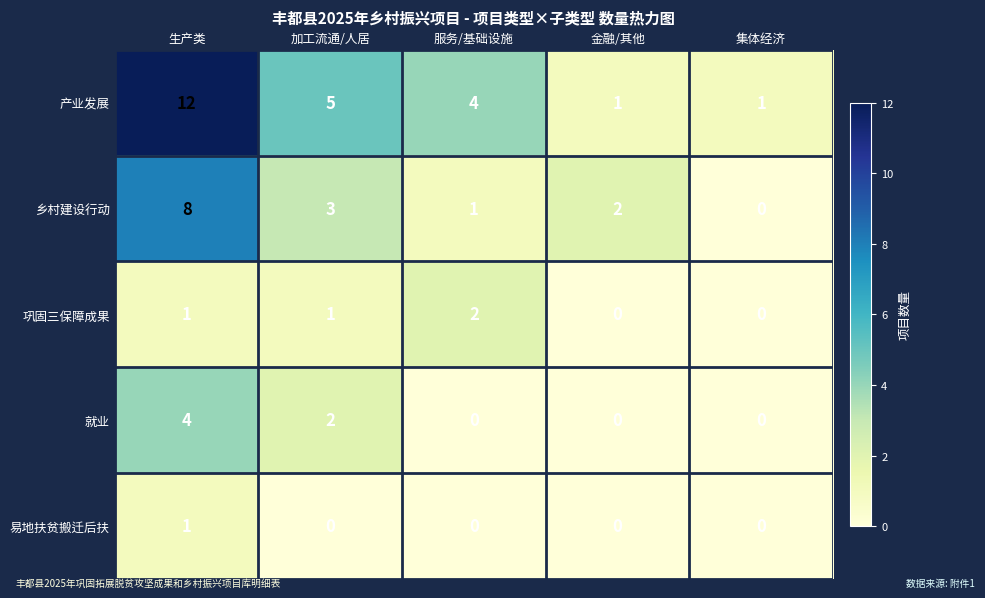

How many values in the 就业 series exceed 0?

2